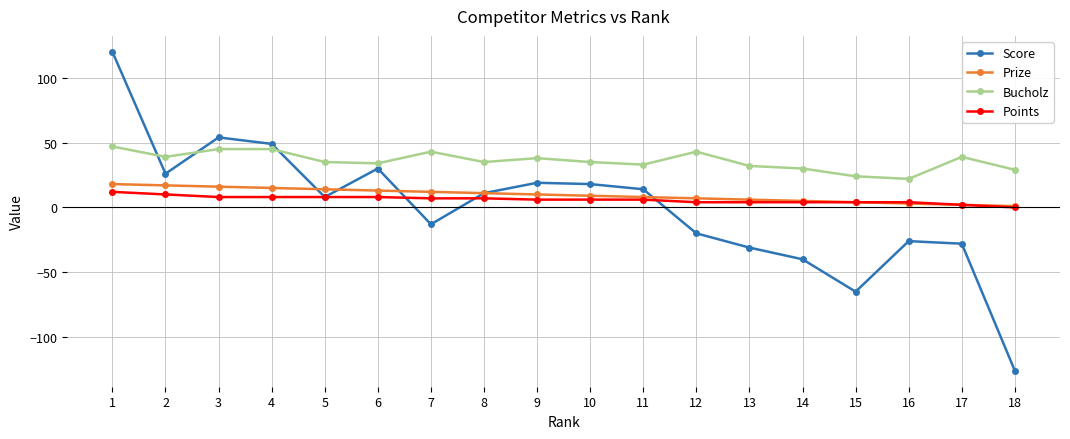

Is the value of Score at 10 greater than the value of Bucholz at 13?

No